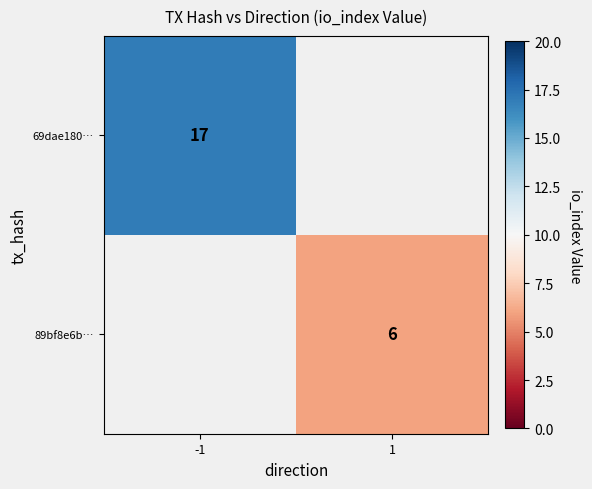

The value of 69dae180… at -1 is 17. True or false?

True